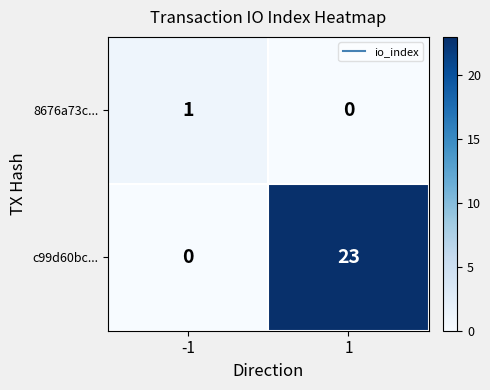

Reading right to left, transcribe all the data shown in this chart.

8676a73c...: 1=0	-1=1
c99d60bc...: 1=23	-1=0